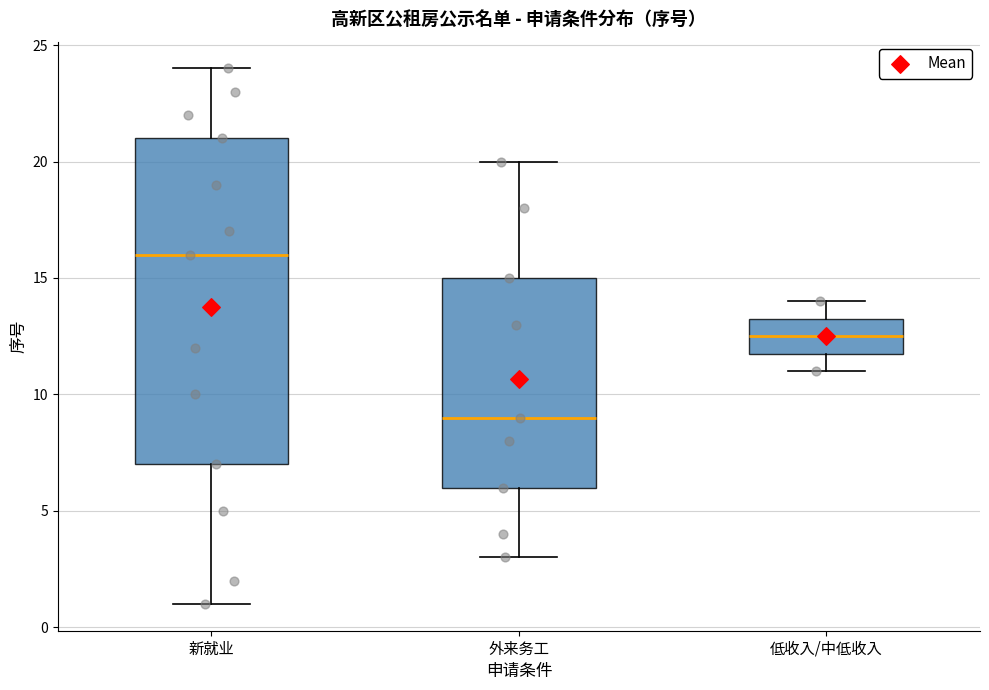

Reading left to right, read every box against the y-axis: the position of its median line, the range the box covers, and the ends of its whiskers. The values are not printed on the chart, so give them approximately, as read against the axis.

新就业: median 16.0, box 7.0 to 21.0, whiskers 1.0 to 24.0
外来务工: median 9.0, box 6.0 to 15.0, whiskers 3.0 to 20.0
低收入/中低收入: median 12.5, box 12.0 to 13.5, whiskers 11.0 to 14.0